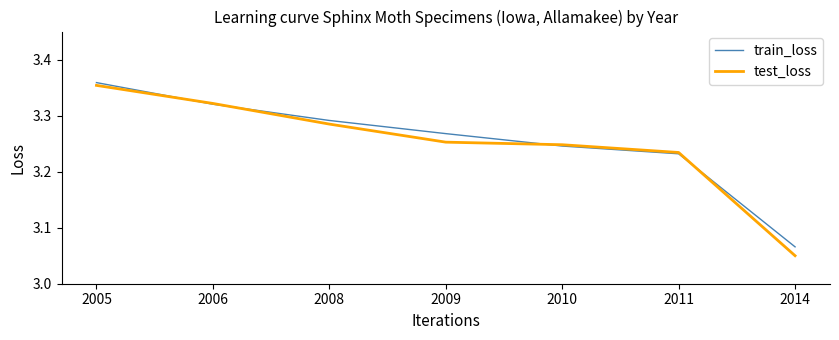

Is it true that test_loss equals 0.8 at 2010?

False